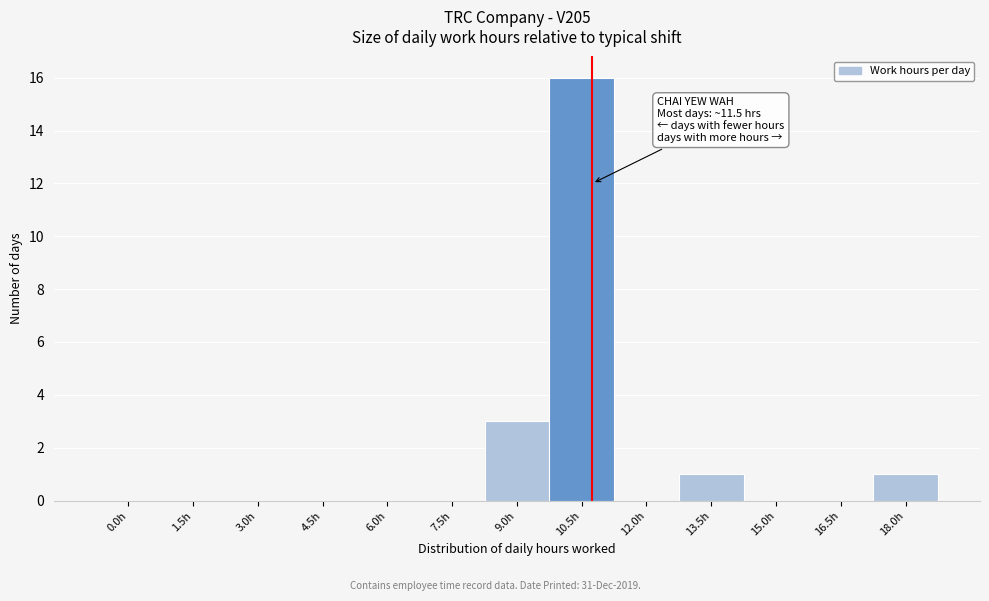

Reading left to right, list all the values displayed in this chart.

0.0h=0	1.5h=0	3.0h=0	4.5h=0	6.0h=0	7.5h=0	9.0h=3	10.5h=16	12.0h=0	13.5h=1	15.0h=0	16.5h=0	18.0h=1